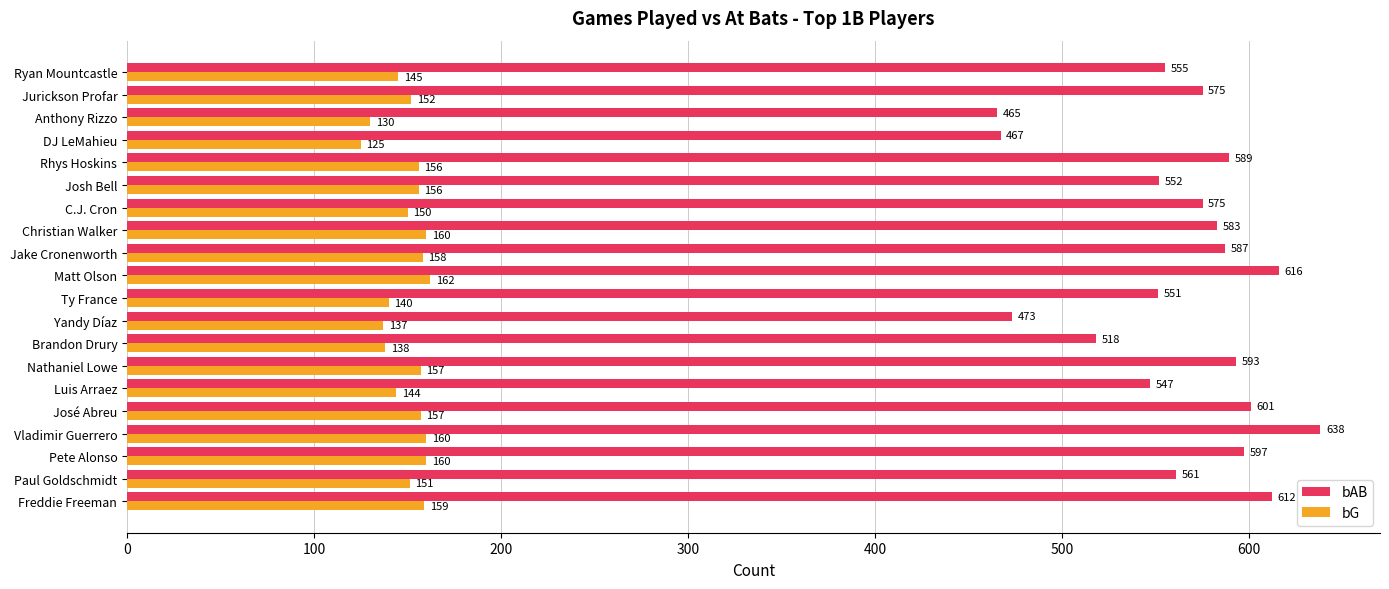

How many values in the bG series are below 156?

10